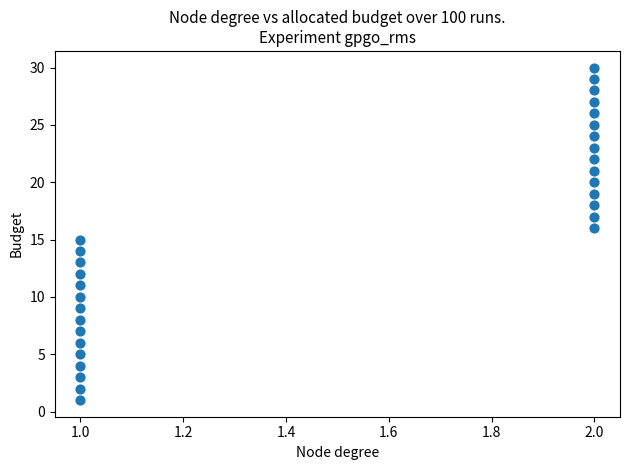

What is the range of Y values (max minus min)?

29